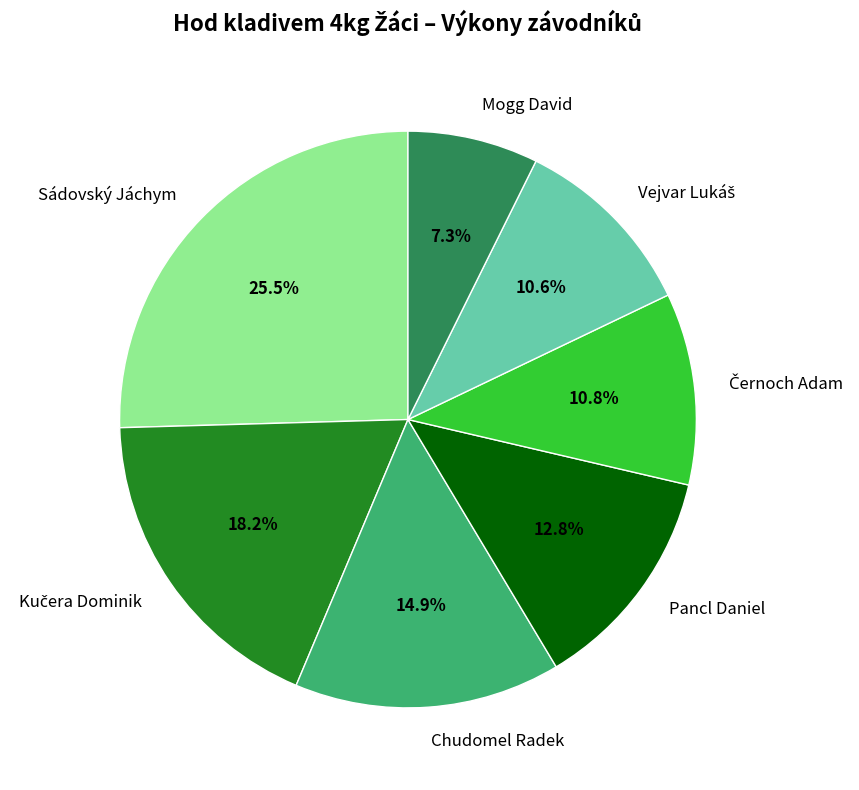

How many slices are in this pie chart?

7